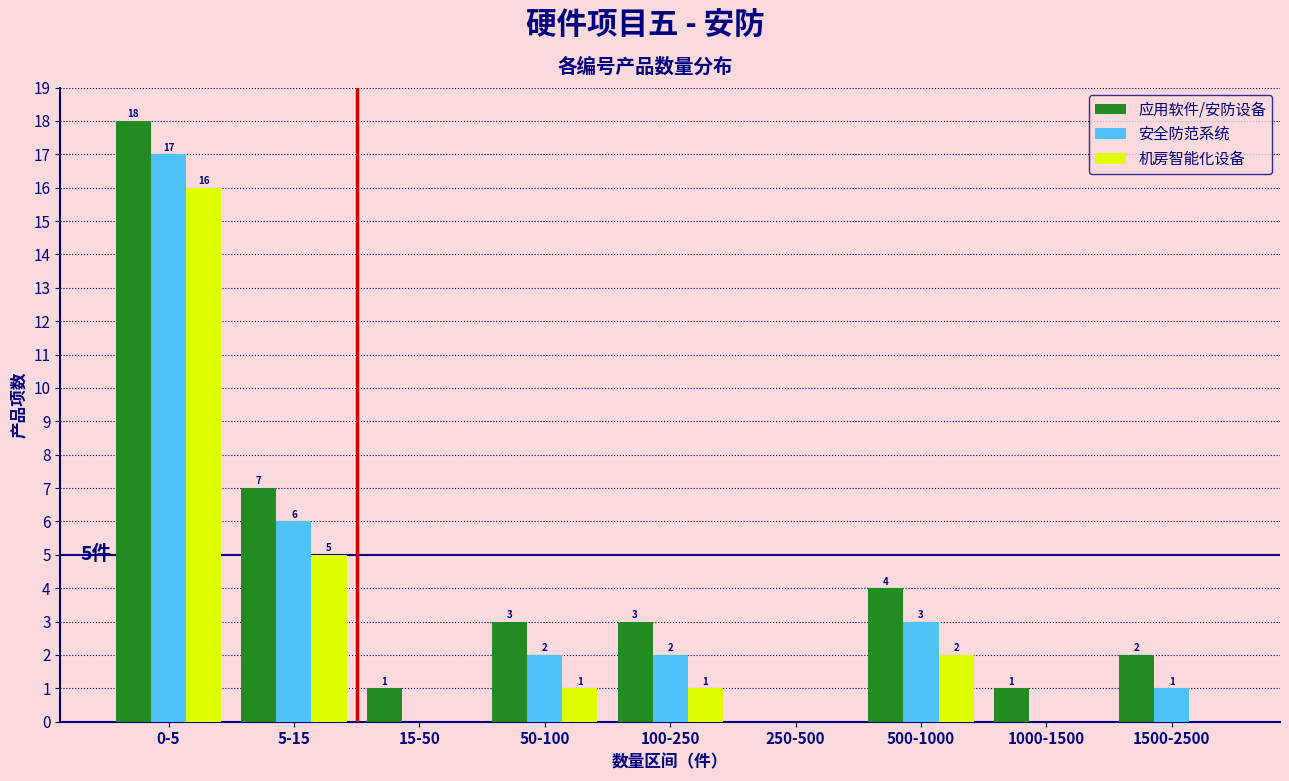

Reading left to right, extract all data points from this chart.

应用软件/安防设备: 0-5=18	5-15=7	15-50=1	50-100=3	100-250=3	250-500=0	500-1000=4	1000-1500=1	1500-2500=2
安全防范系统: 0-5=17	5-15=6	15-50=0	50-100=2	100-250=2	250-500=0	500-1000=3	1000-1500=0	1500-2500=1
机房智能化设备: 0-5=16	5-15=5	15-50=0	50-100=1	100-250=1	250-500=0	500-1000=2	1000-1500=0	1500-2500=0